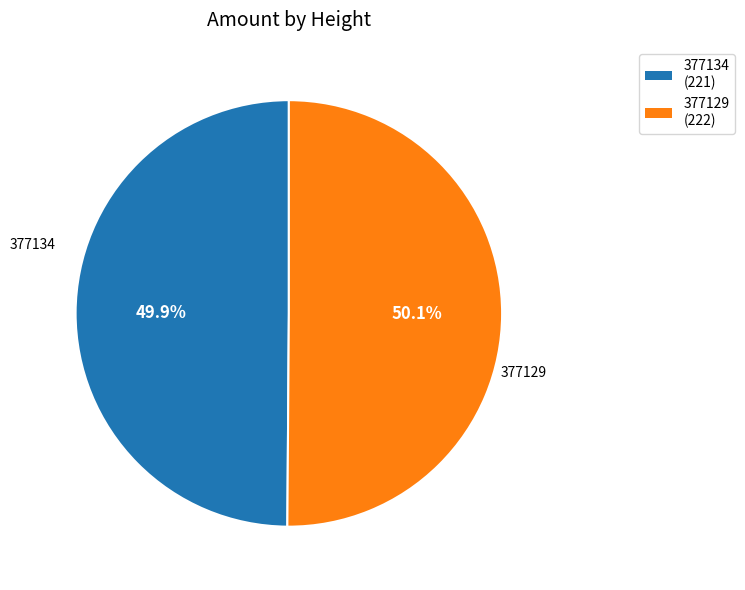

What is the ratio of the value at 377129 to the value at 377134?

1.0